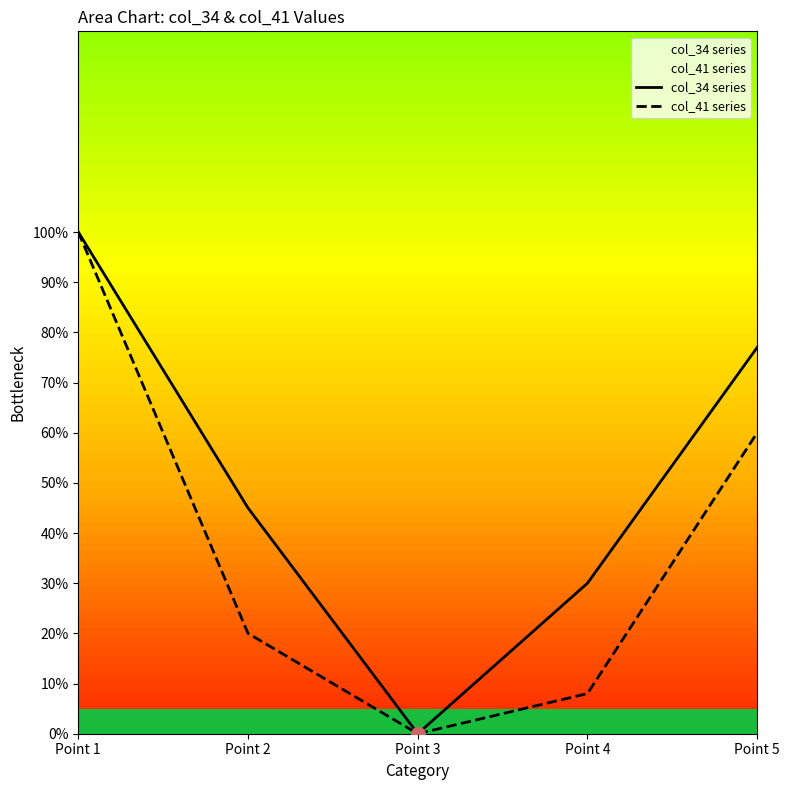

What is the difference between the maximum and second lowest values in the col_34 series series?

70